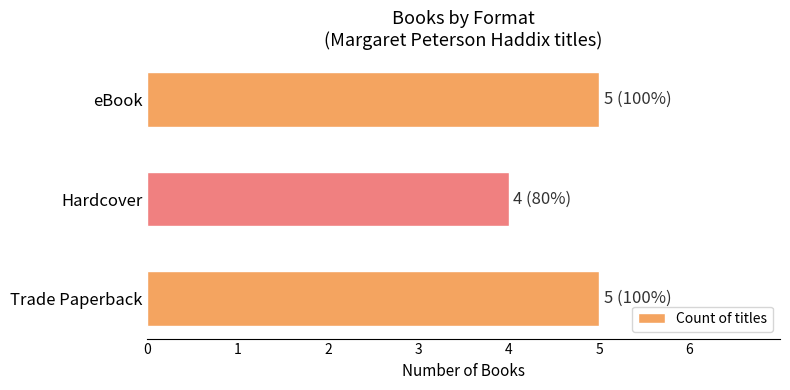

Which label corresponds to the smallest value in the chart?

Hardcover